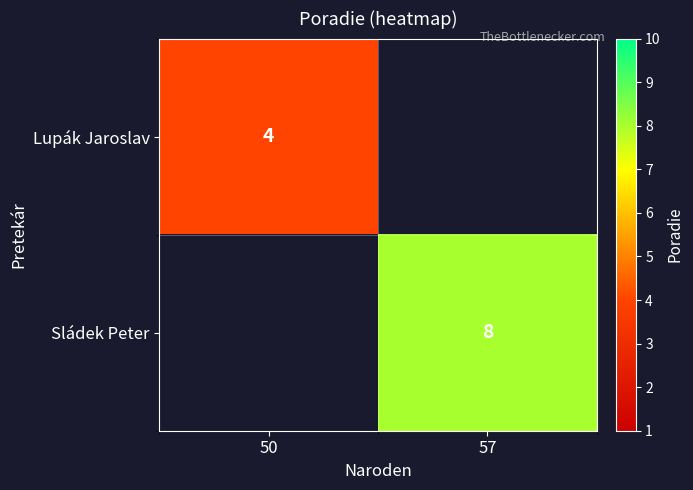

Is it true that Sládek Peter equals 4 at 57?

False